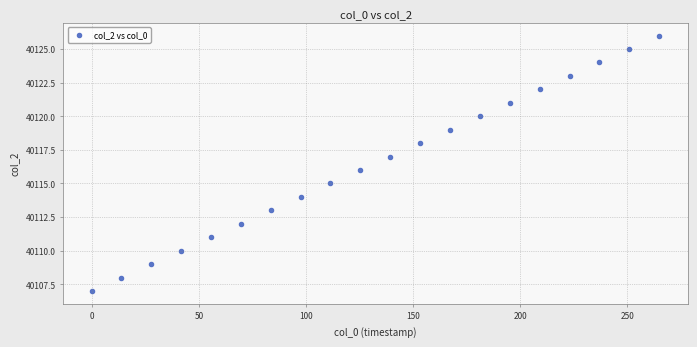

What is the range of Y values (max minus min)?

19